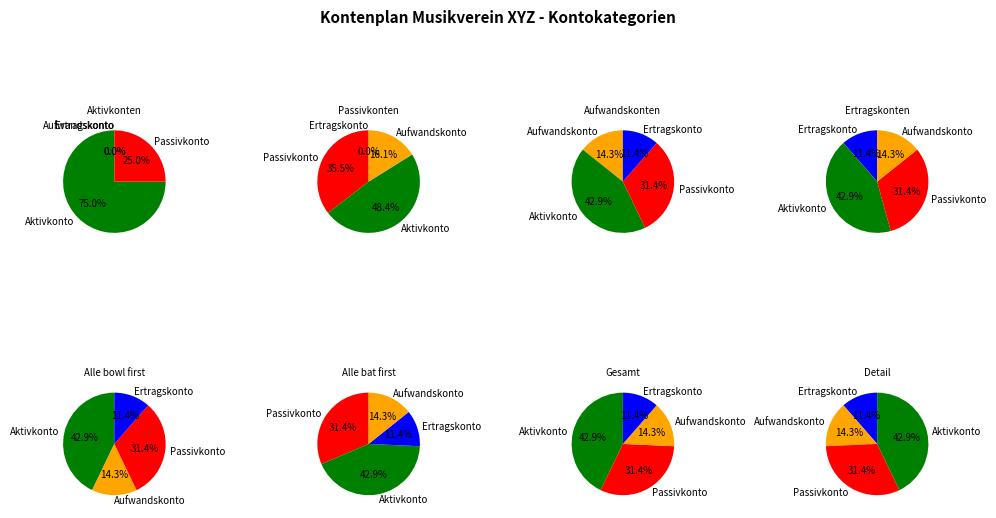

Which slice is the smallest?

Ertragskonto